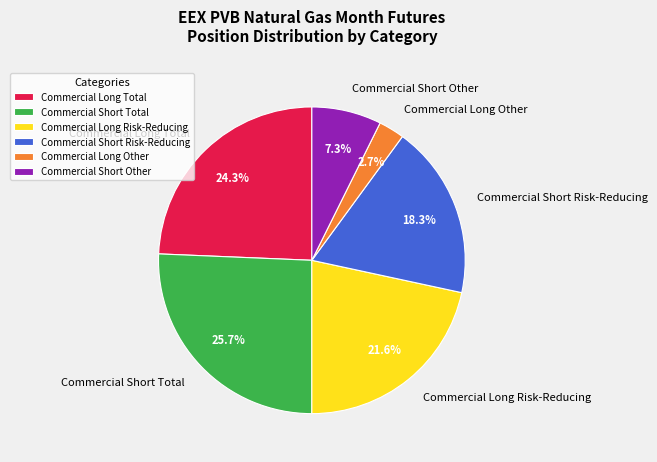

To the nearest percent, what is the difference between the Commercial Short Other and Commercial Short Total slice percentages?

18%